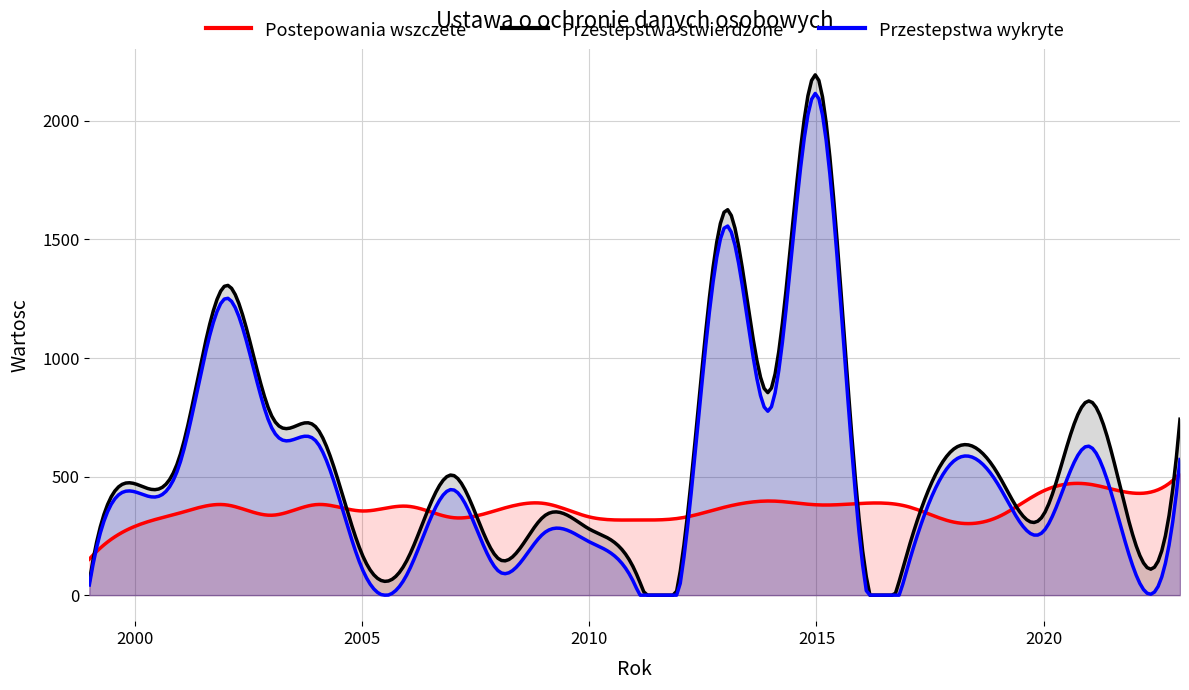

What is the greatest value displayed?

2194.4